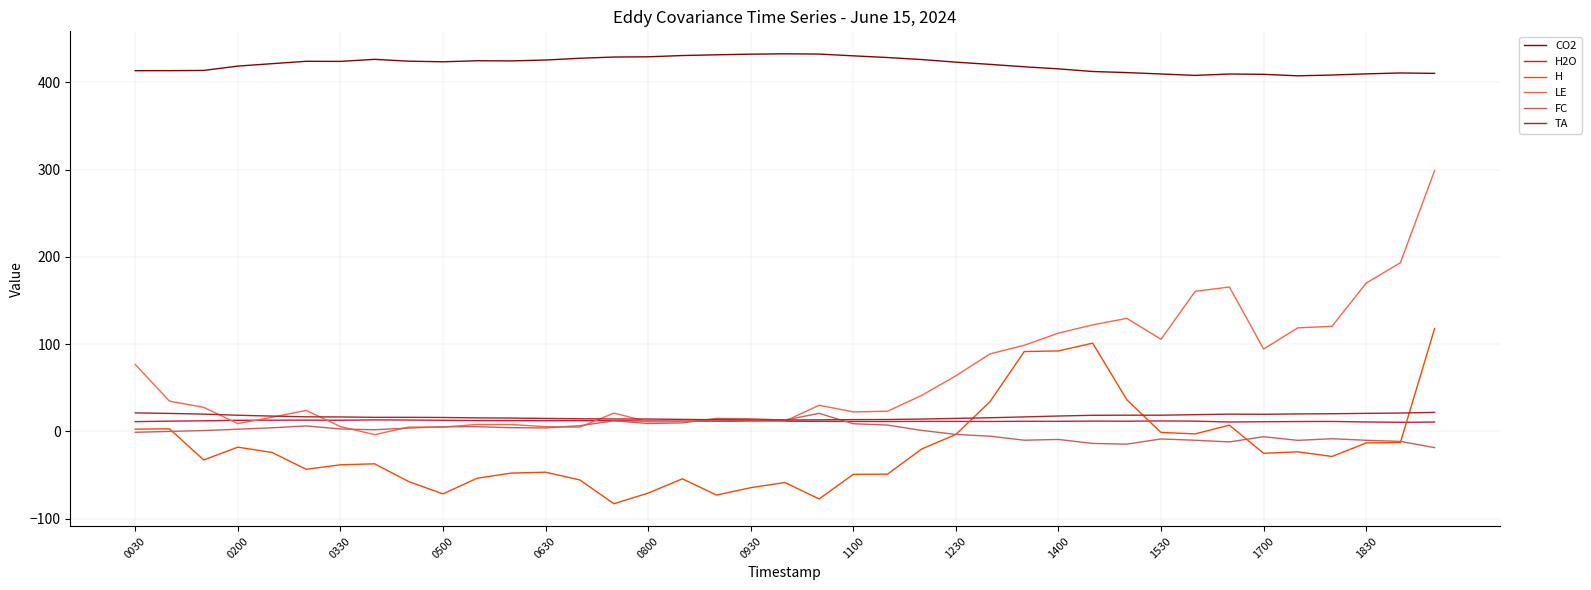

Which series has the largest total across all categories?

CO2